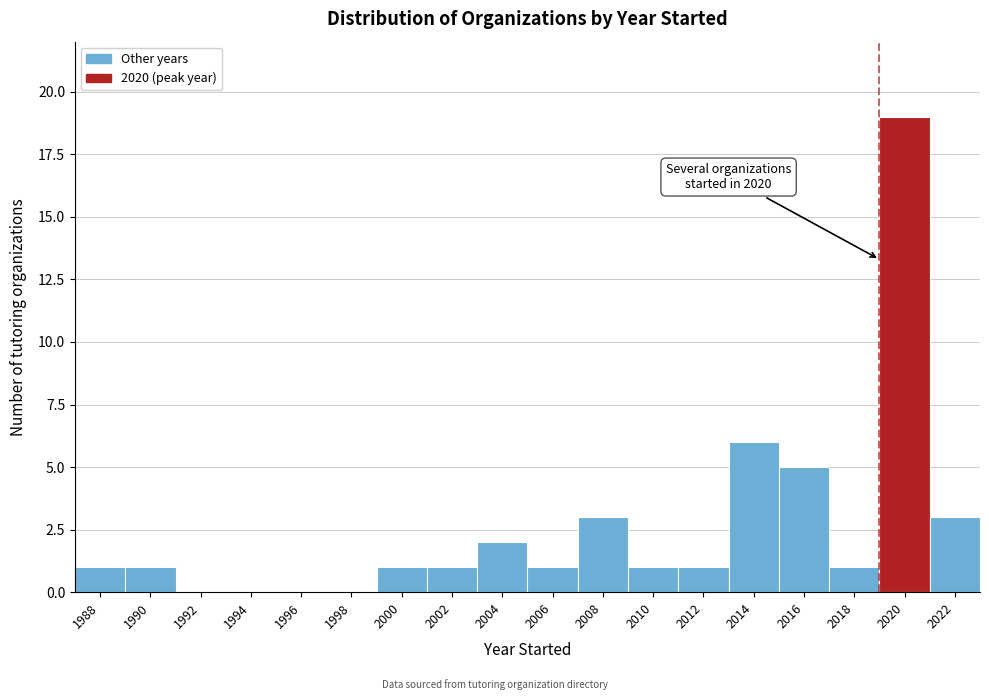

Reading left to right, transcribe all the data shown in this chart.

1988=1	1990=1	1992=0	1994=0	1996=0	1998=0	2000=1	2002=1	2004=2	2006=1	2008=3	2010=1	2012=1	2014=6	2016=5	2018=1	2020=19	2022=3